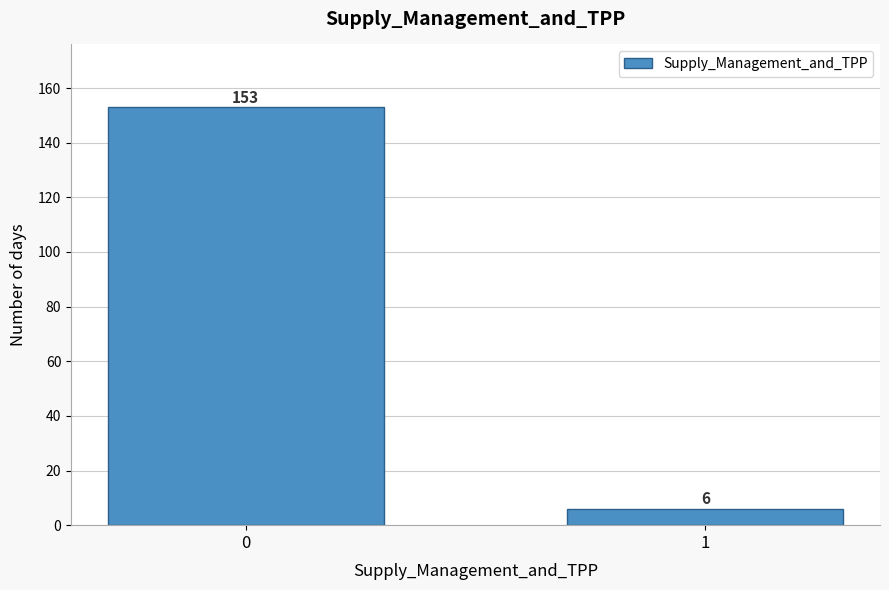

Reading right to left, what are all the values shown in this chart?

1=6	0=153